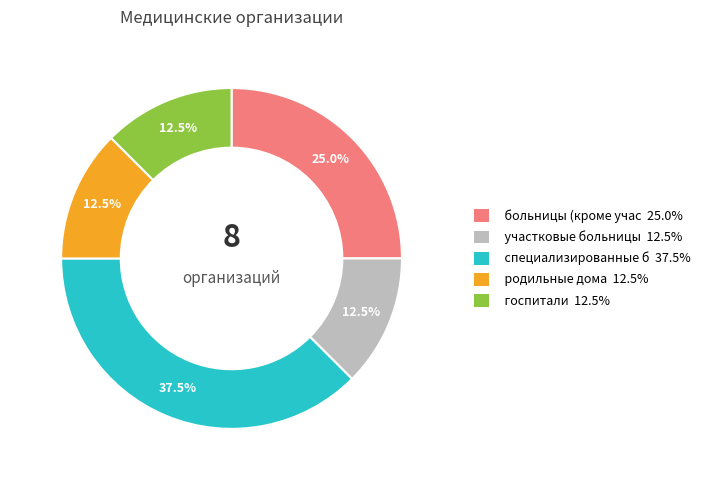

Which category has the biggest portion of the pie?

специализированные больницы